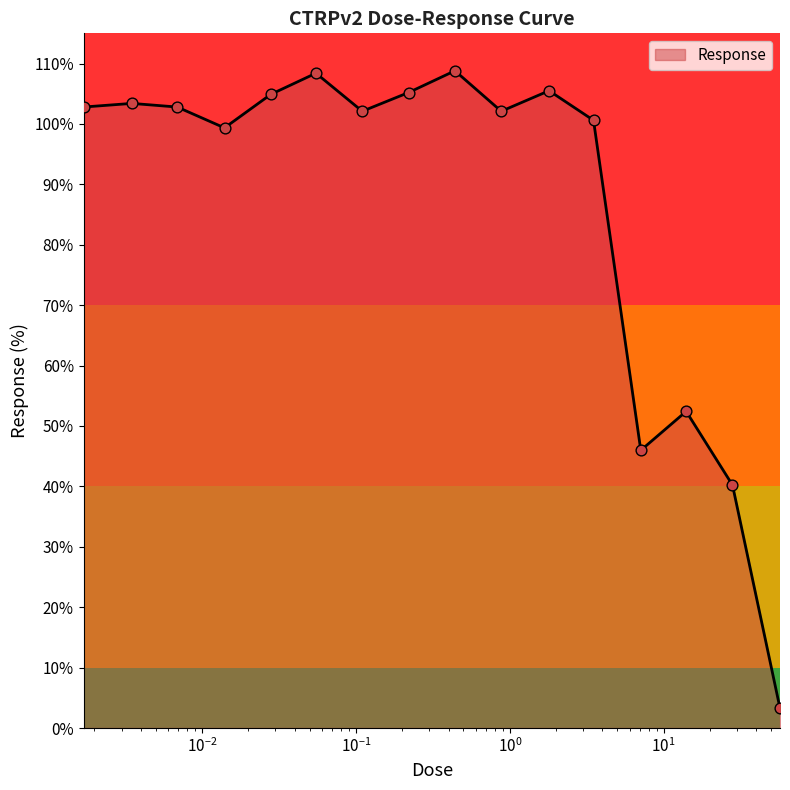

What is the difference between the maximum and minimum values?

105.5